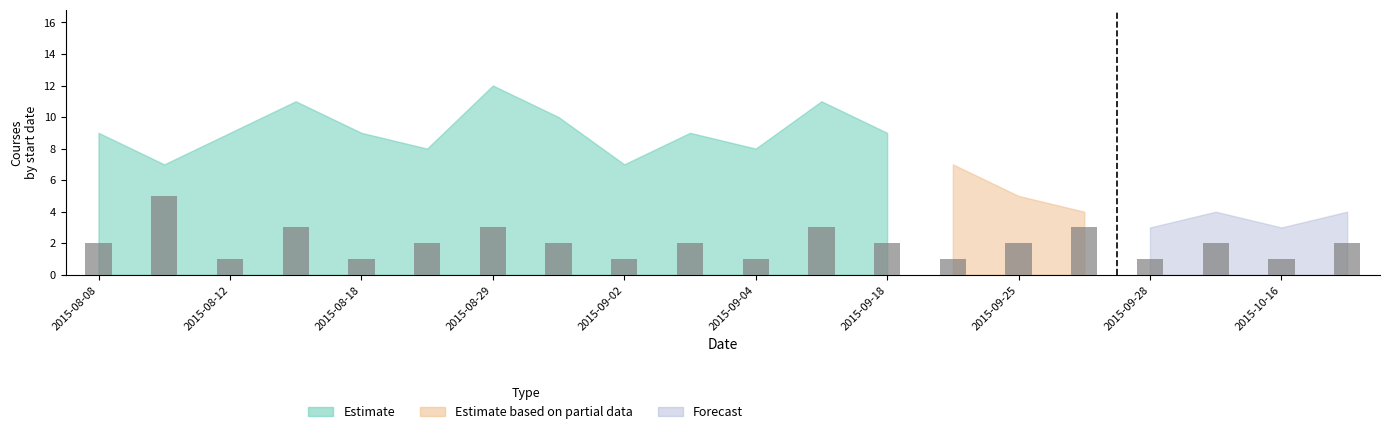

Count the number of categories in the chart.

20